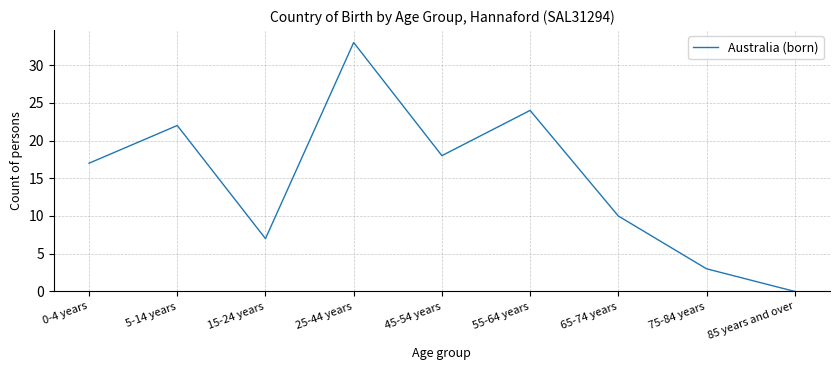

List the labels in order of value, smallest first.

85 years and over, 75-84 years, 15-24 years, 65-74 years, 0-4 years, 45-54 years, 5-14 years, 55-64 years, 25-44 years